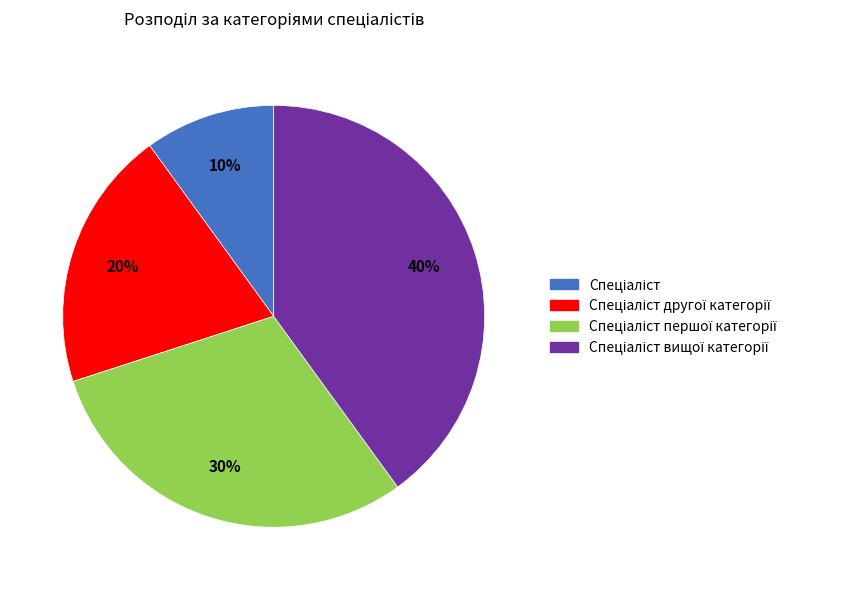

To the nearest percent, what is the difference between the largest and smallest slice percentages?

30%